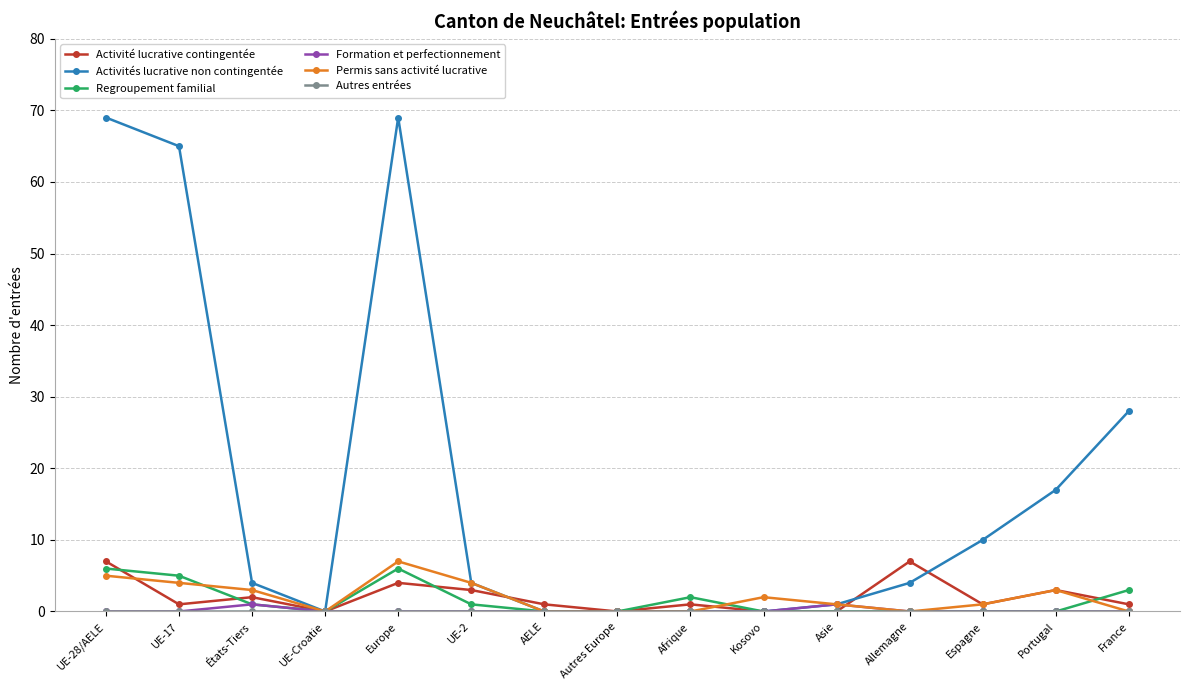

Which series has the largest total across all categories?

Activités lucrative non contingentée